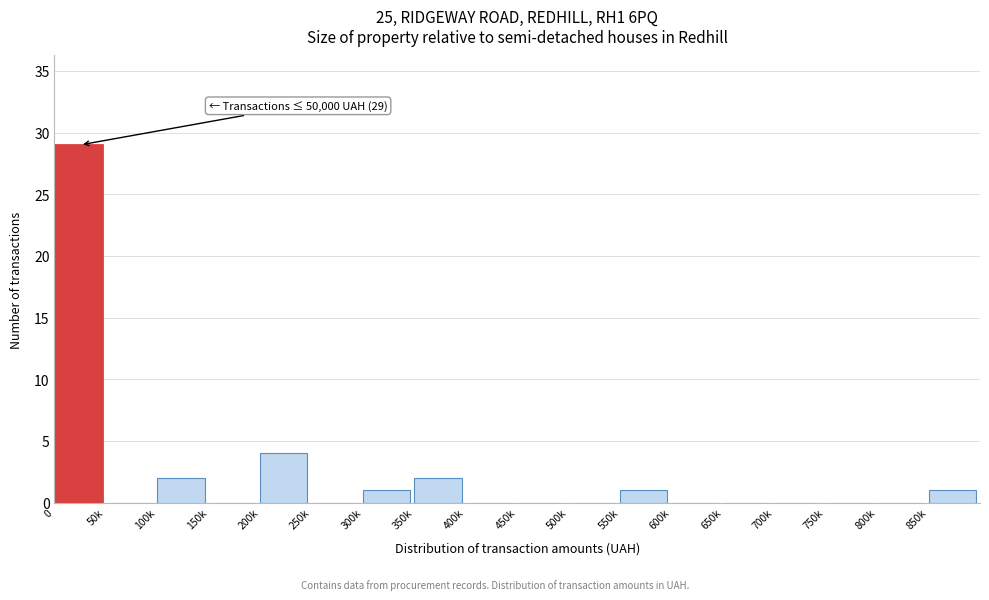

Reading left to right, what are all the values shown in this chart?

0=29	50k=0	100k=2	150k=0	200k=4	250k=0	300k=1	350k=2	400k=0	450k=0	500k=0	550k=1	600k=0	650k=0	700k=0	750k=0	800k=0	850k=1